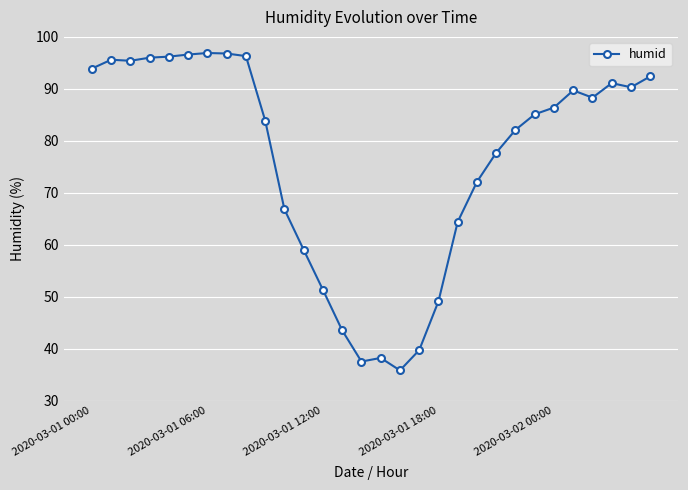

What is the value of the 10th point from the left?

83.9